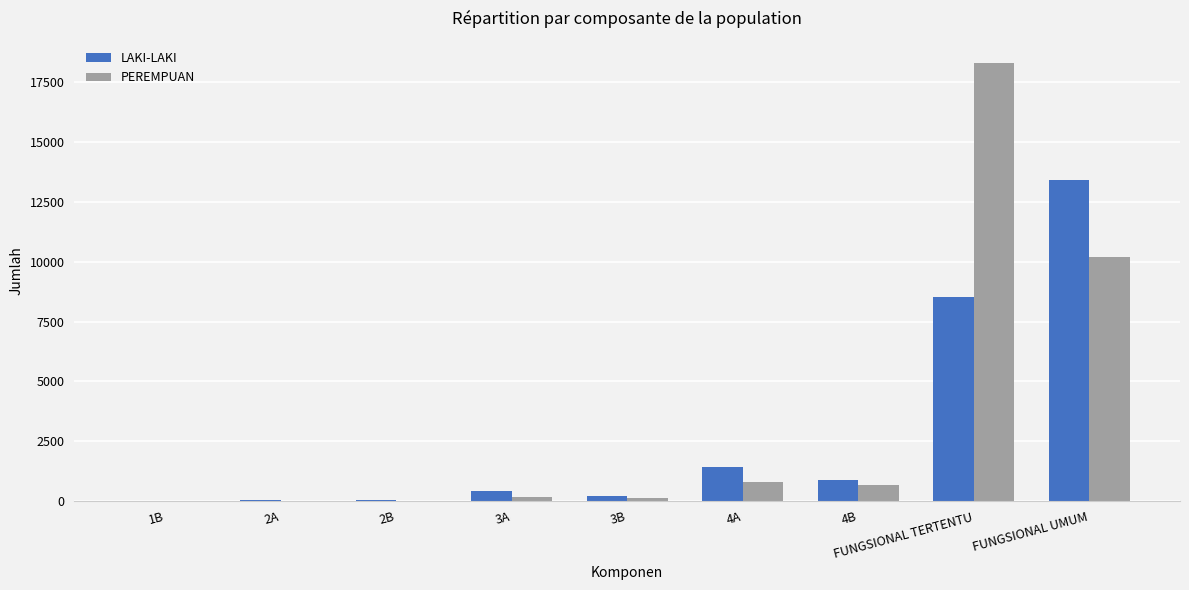

How many distinct data groups are displayed?

2